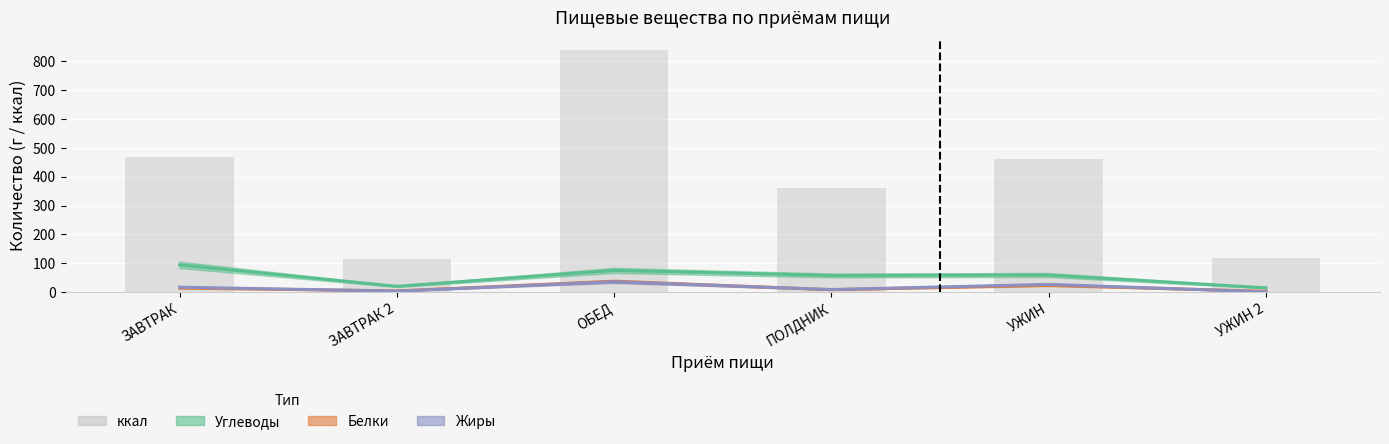

The Белки series shows 4.2 at ПОЛДНИК. True or false?

False